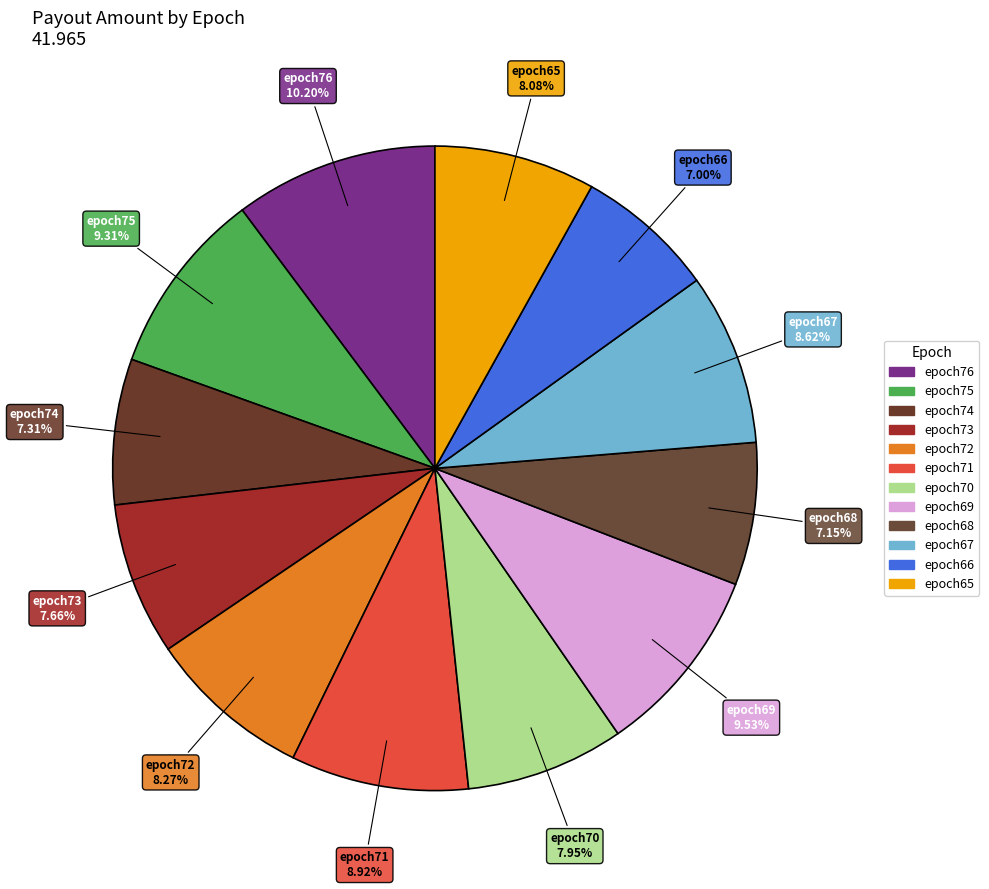

What is the largest slice in the pie chart?

epoch76